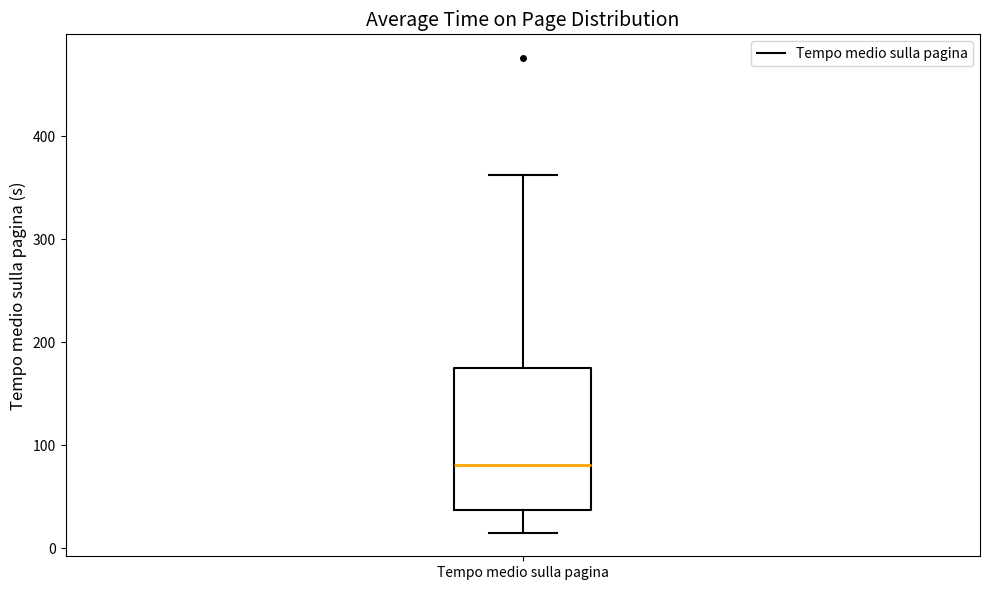

Where is the upper edge of the box for Tempo medio sulla pagina on the y-axis? The values are not printed on the chart, so give them approximately, as read against the axis.

170